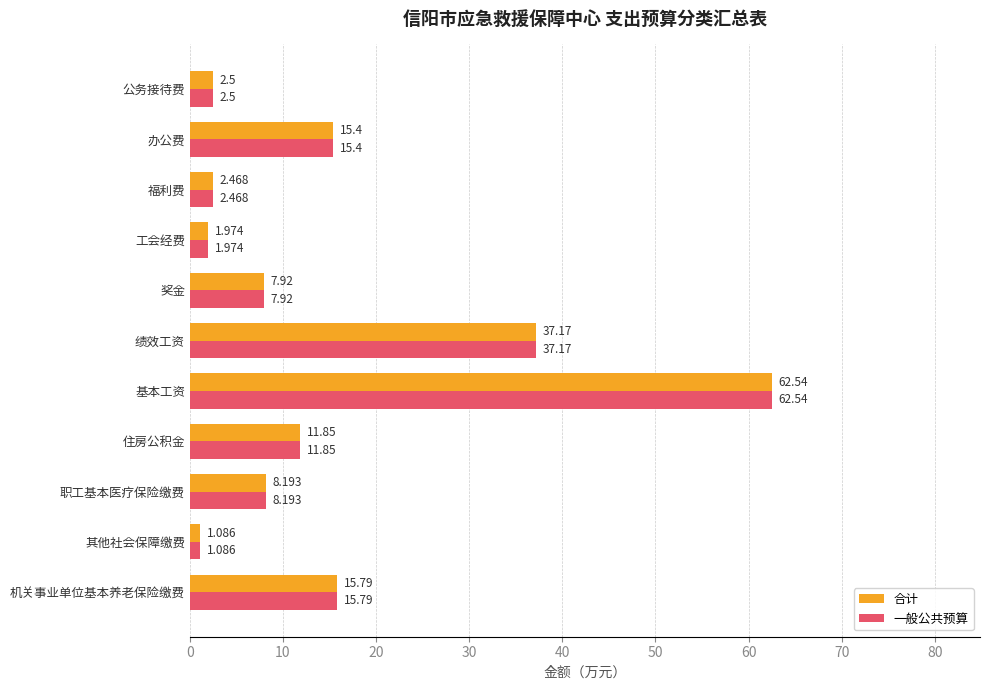

Which label corresponds to the smallest value in the chart?

其他社会保障缴费